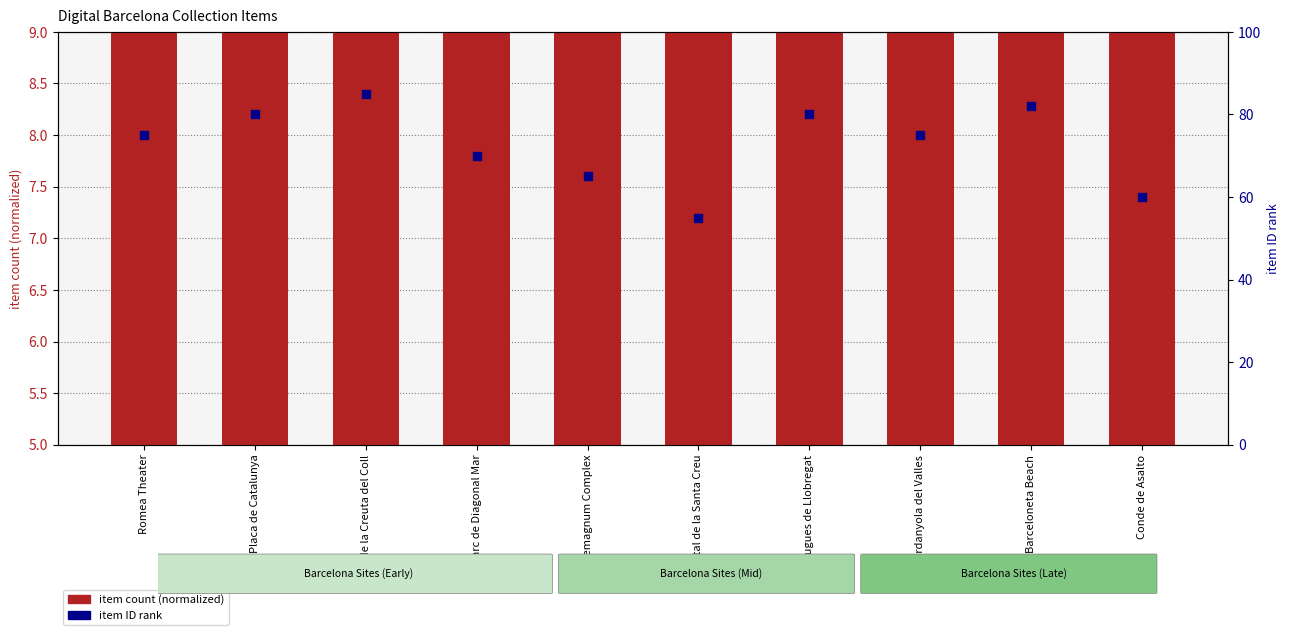

Is the value of item count (normalized) at Esplugues de Llobregat greater than the value of item ID rank at Barceloneta Beach?

No